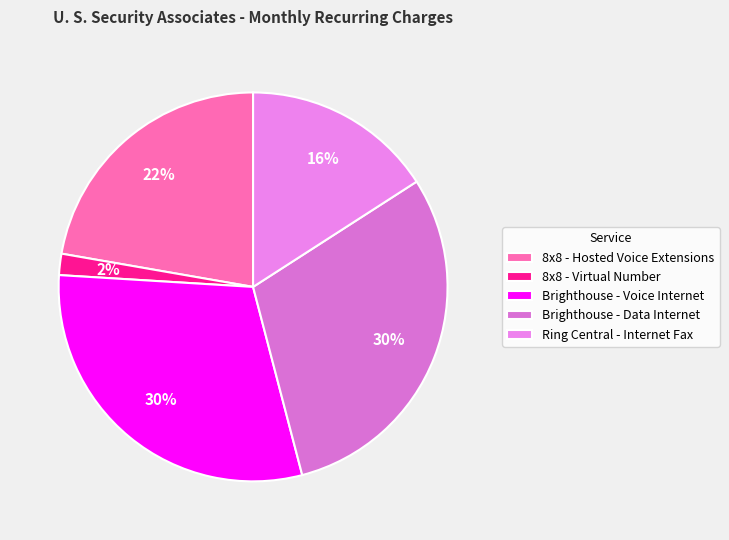

What is the ratio of the value at Brighthouse - Data Internet to the value at 8x8 - Virtual Number?

17.0